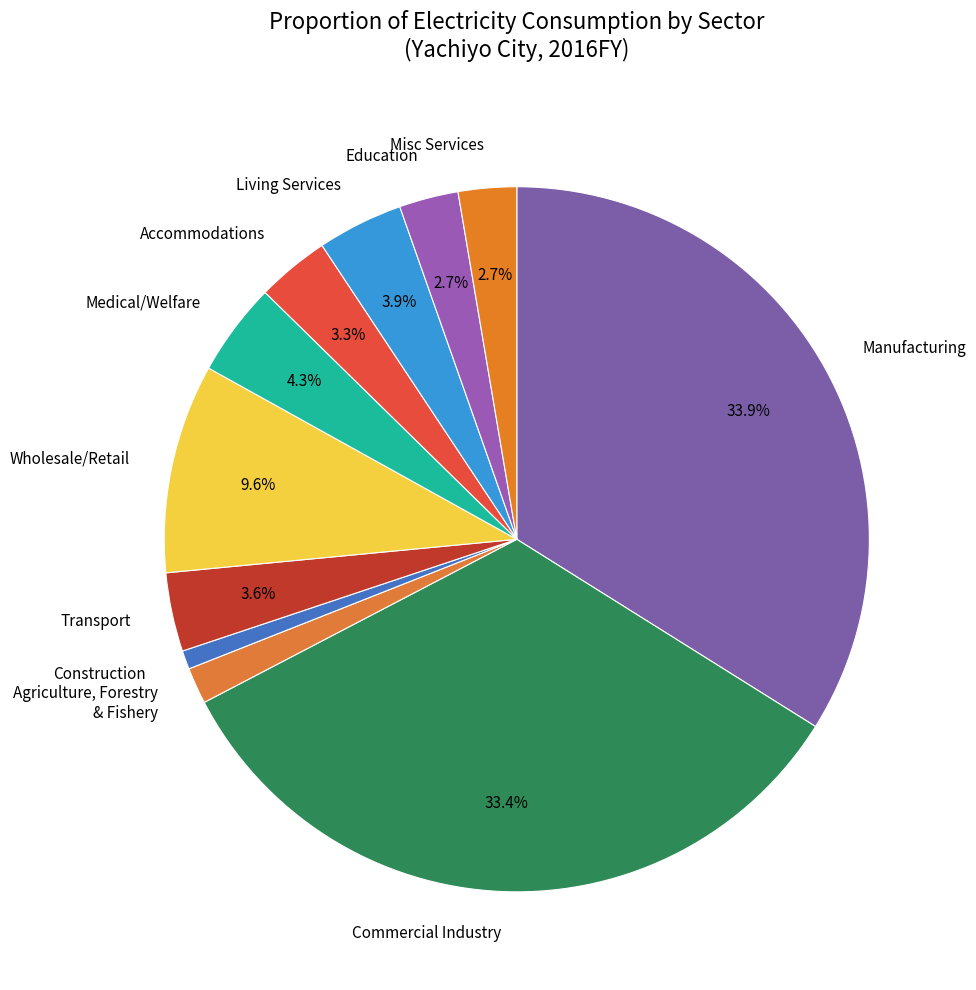

Which slice is the smallest?

Construction